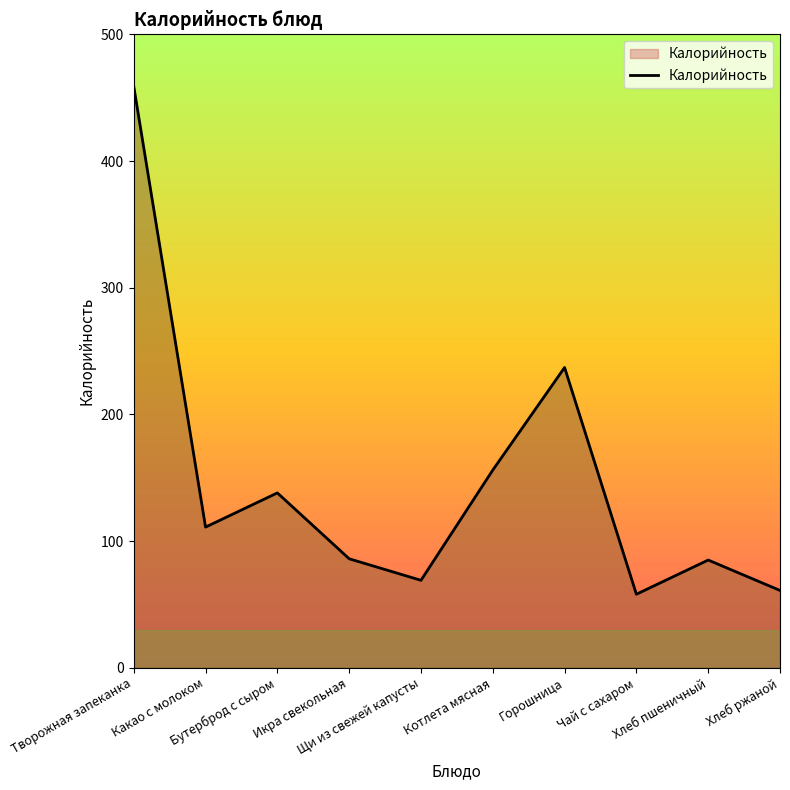

What is the minimum value shown in the chart?

58